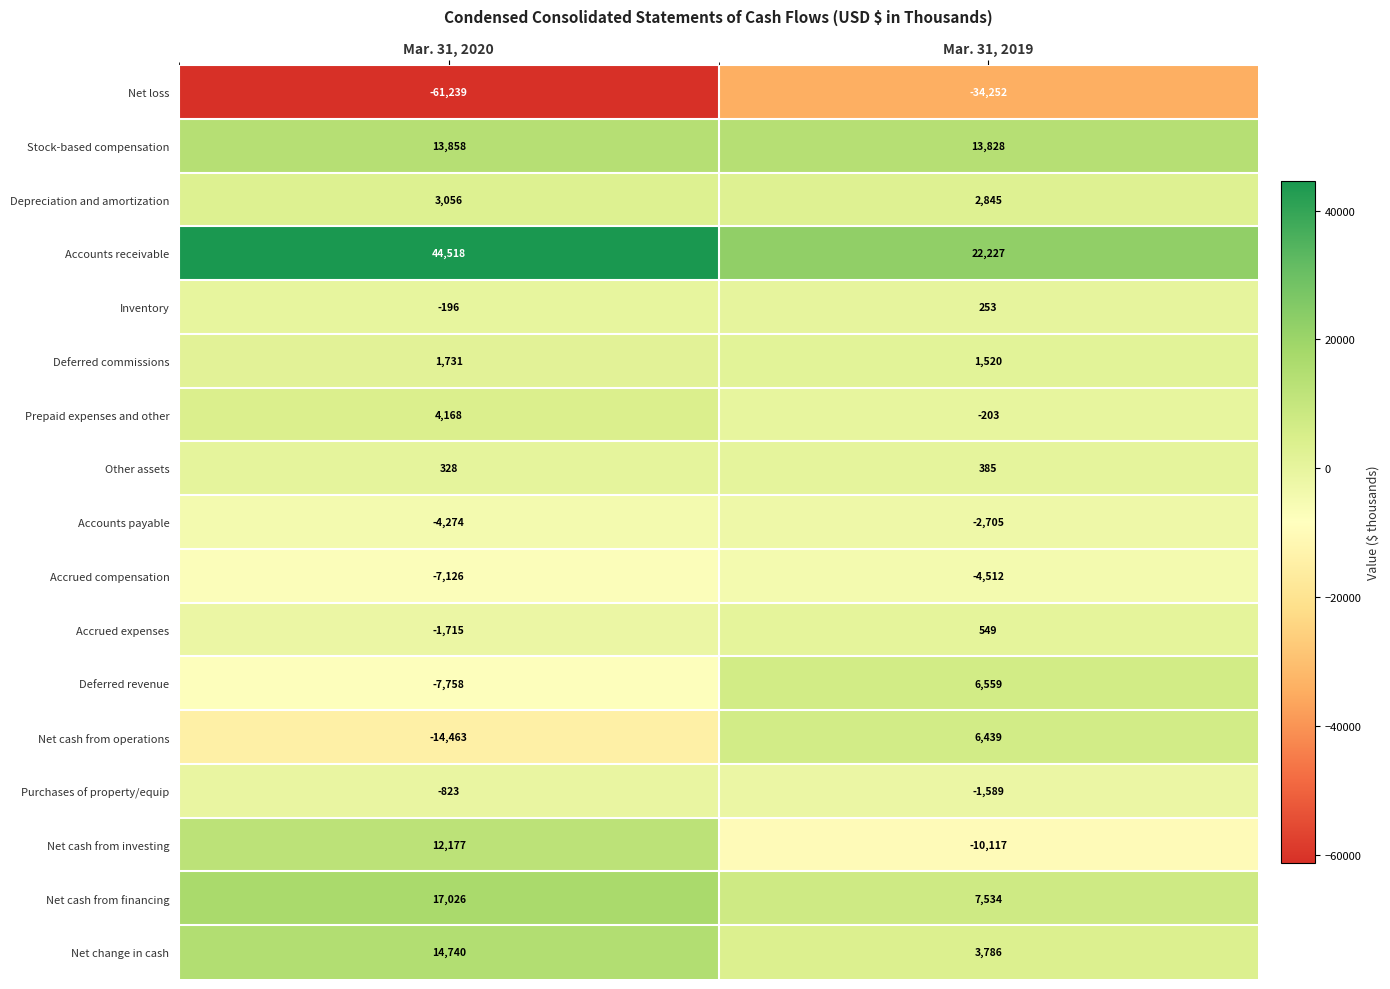

What is the sum of the Accounts receivable values at Mar. 31, 2019 and Mar. 31, 2020?

66745